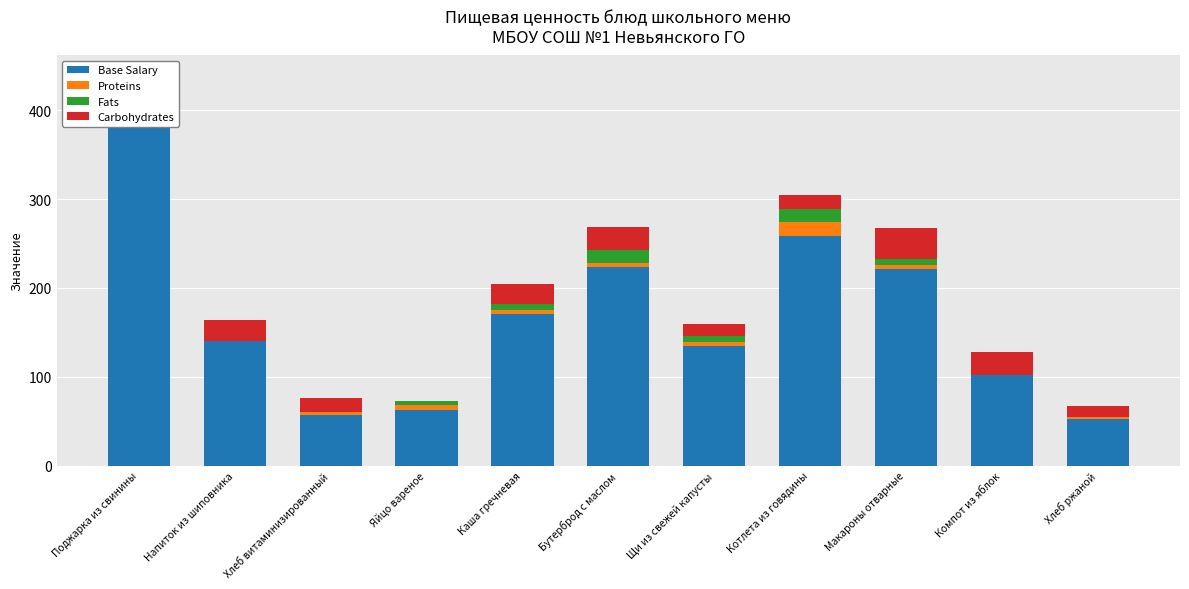

What is the sum of the Base Salary values at Яйцо вареное and Поджарка из свинины?

451.5